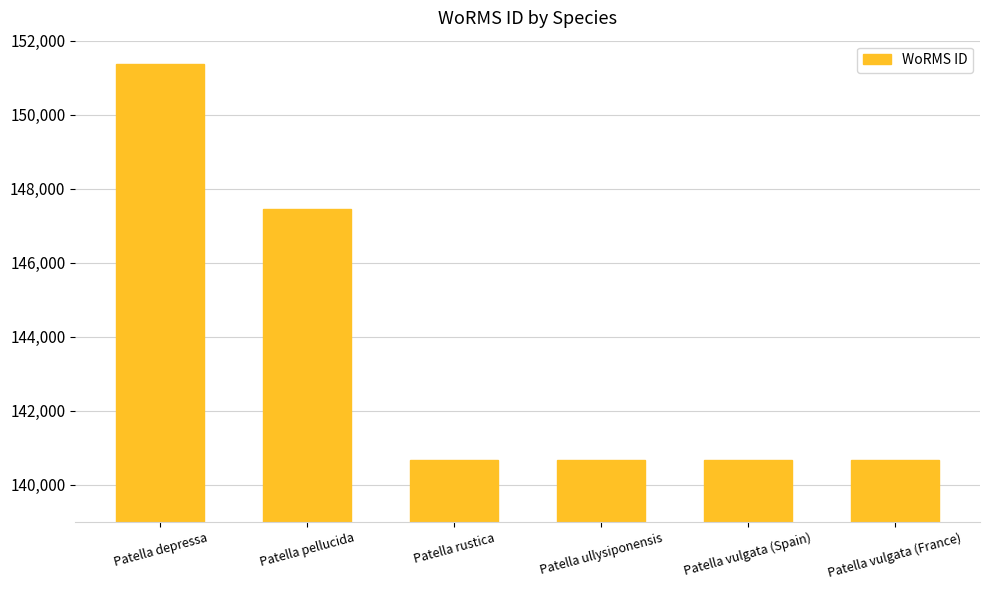

What is the average value?

143595